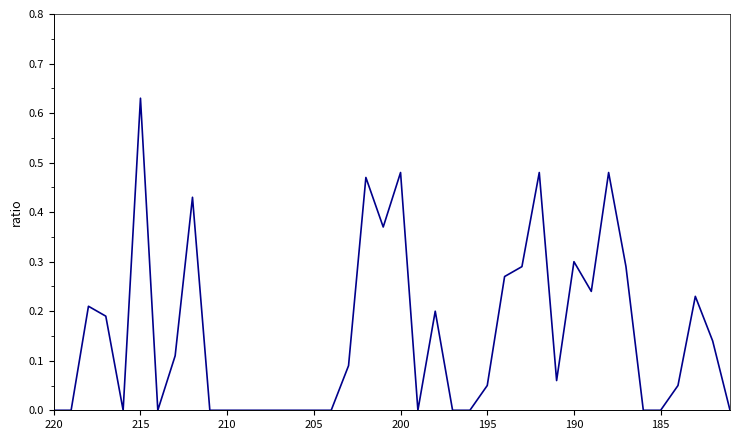

What is the maximum value shown in the chart?

0.6